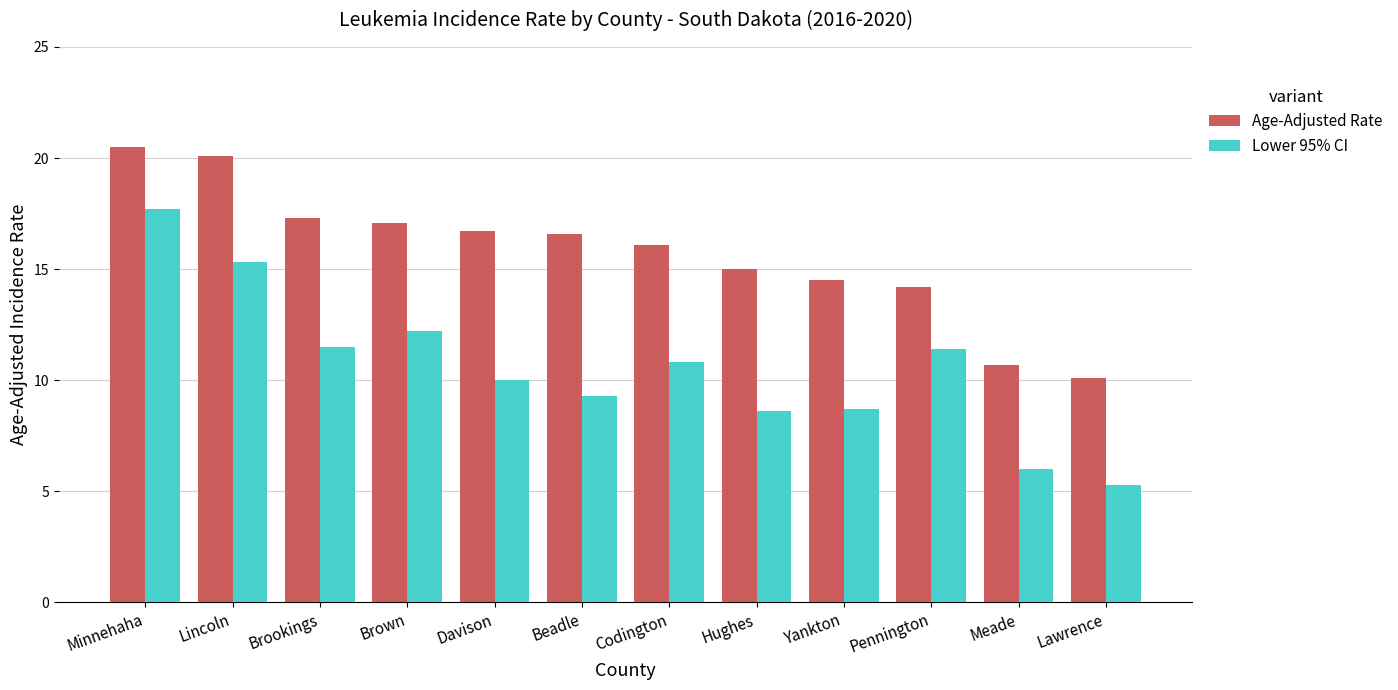

What is the total value across all series at Brown?

29.3